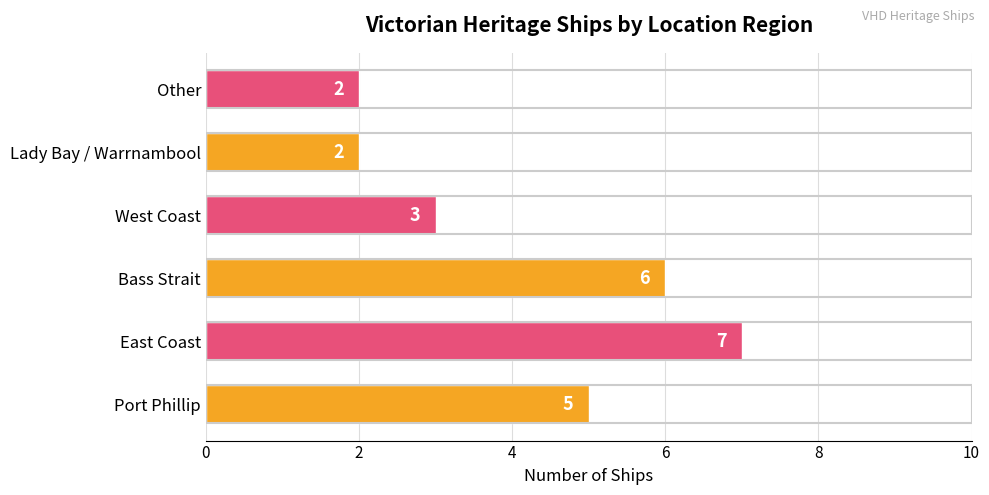

What is the greatest value displayed?

7